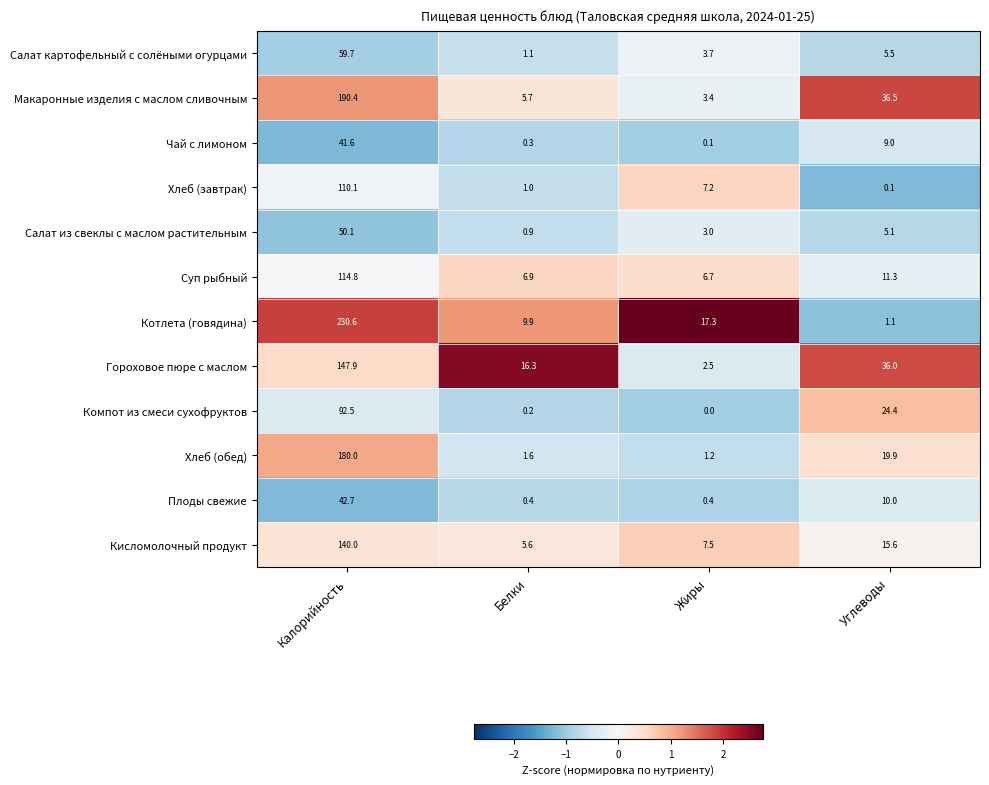

What is the maximum value shown in the chart?

230.6